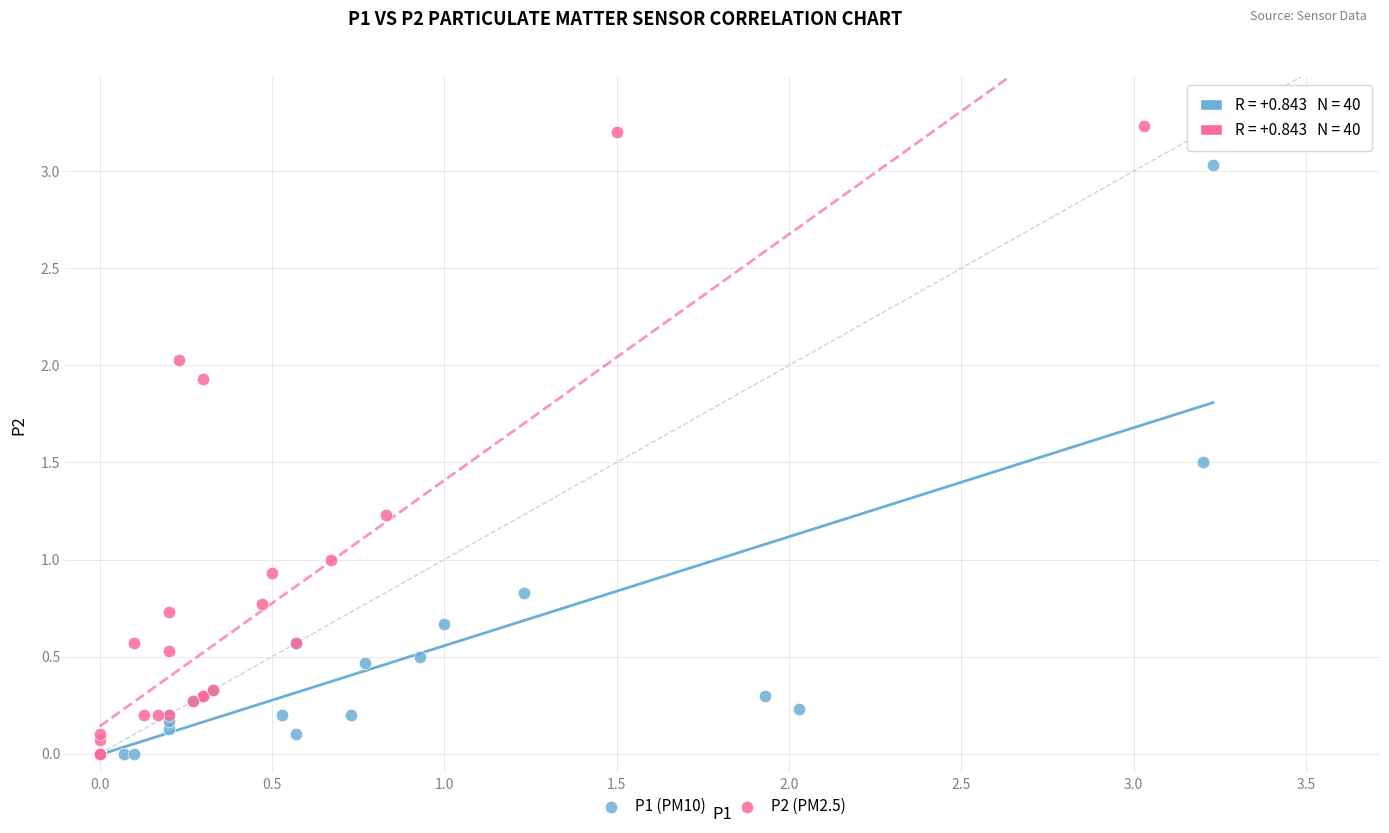

What are all the series names shown in the legend?

P1 (PM10), P2 (PM2.5)